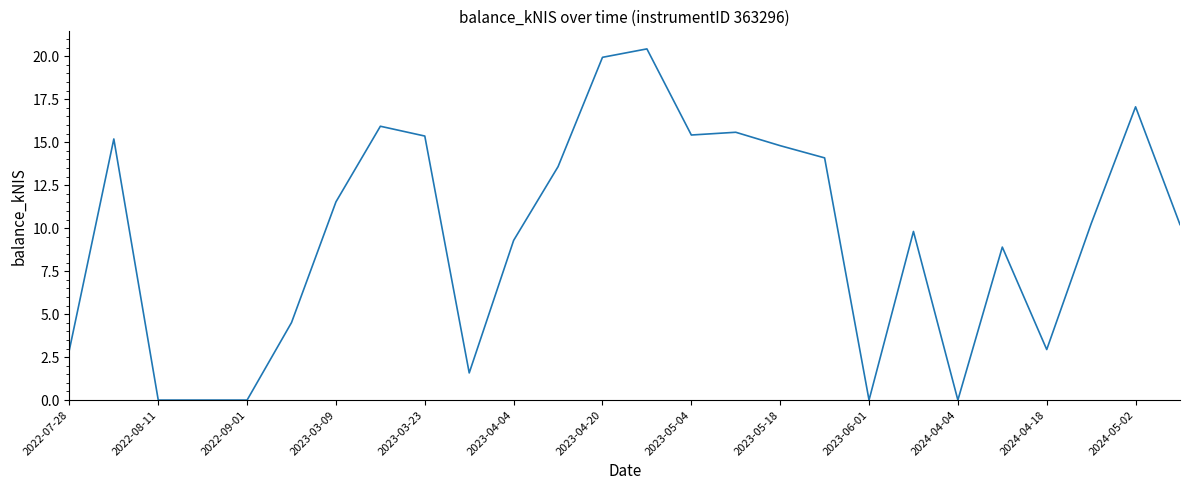

What is the maximum value shown in the chart?

20.4